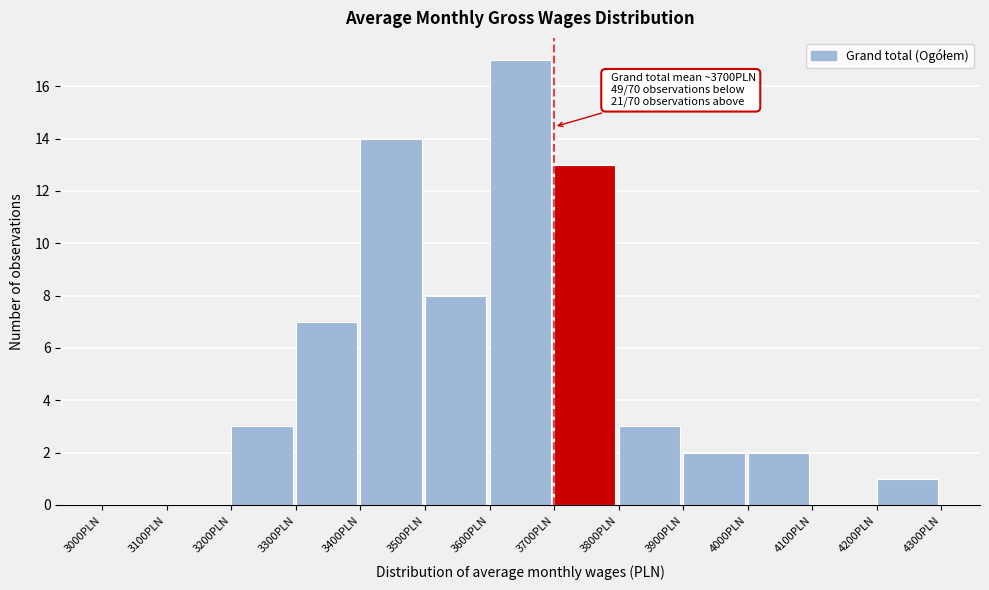

Which range on the x-axis has the tallest bar?

3600 to 3700